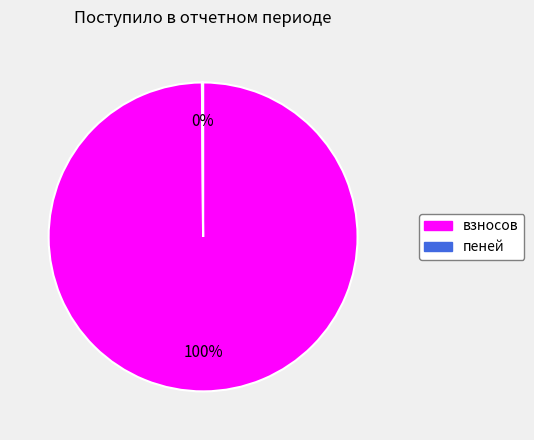

True or false: взносов accounts for 100% of the total.

True